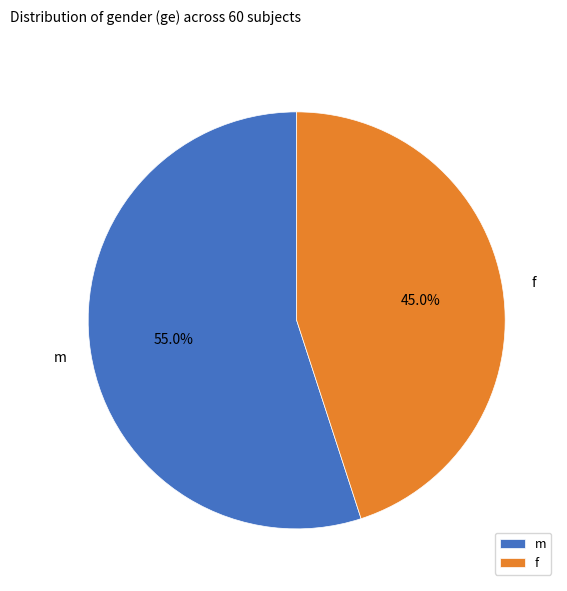

What is the largest slice in the pie chart?

m